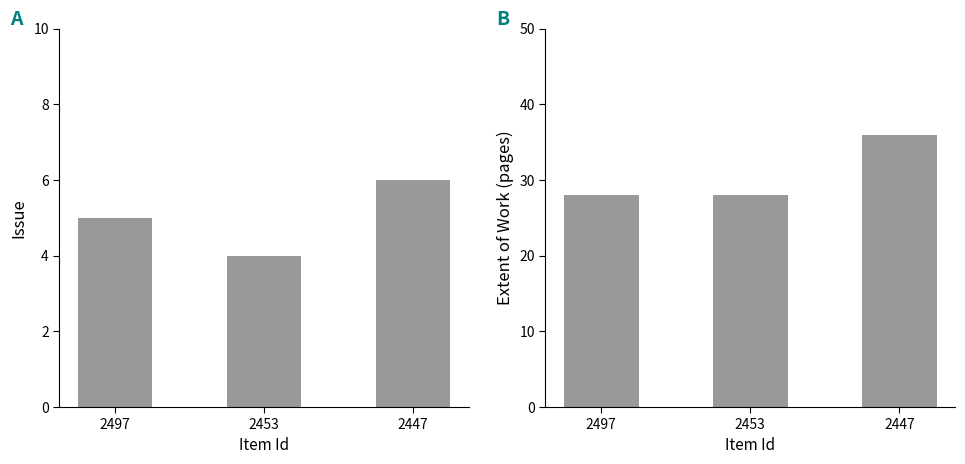

How many values in the Issue series exceed 5?

1